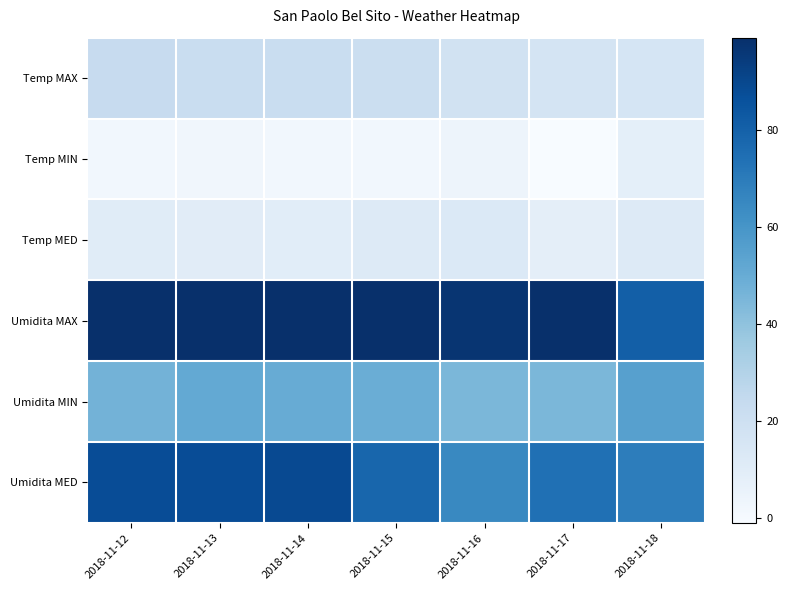

Reading right to left, list all the values displayed in this chart.

Temp MAX: 2018-11-18=15.8	2018-11-17=16.7	2018-11-16=18.4	2018-11-15=21.1	2018-11-14=22.3	2018-11-13=22.1	2018-11-12=23.4
Temp MIN: 2018-11-18=8.2	2018-11-17=-1.0	2018-11-16=3.8	2018-11-15=2.0	2018-11-14=2.0	2018-11-13=2.3	2018-11-12=2.1
Temp MED: 2018-11-18=11.5	2018-11-17=8.4	2018-11-16=12.9	2018-11-15=12.2	2018-11-14=9.6	2018-11-13=10.1	2018-11-12=10.4
Umidita MAX: 2018-11-18=81.0	2018-11-17=99.0	2018-11-16=97.0	2018-11-15=99.0	2018-11-14=99.0	2018-11-13=99.0	2018-11-12=99.0
Umidita MIN: 2018-11-18=55.0	2018-11-17=45.0	2018-11-16=45.0	2018-11-15=49.0	2018-11-14=50.0	2018-11-13=51.0	2018-11-12=47.0
Umidita MED: 2018-11-18=69.0	2018-11-17=74.0	2018-11-16=65.0	2018-11-15=78.0	2018-11-14=89.0	2018-11-13=88.0	2018-11-12=88.0